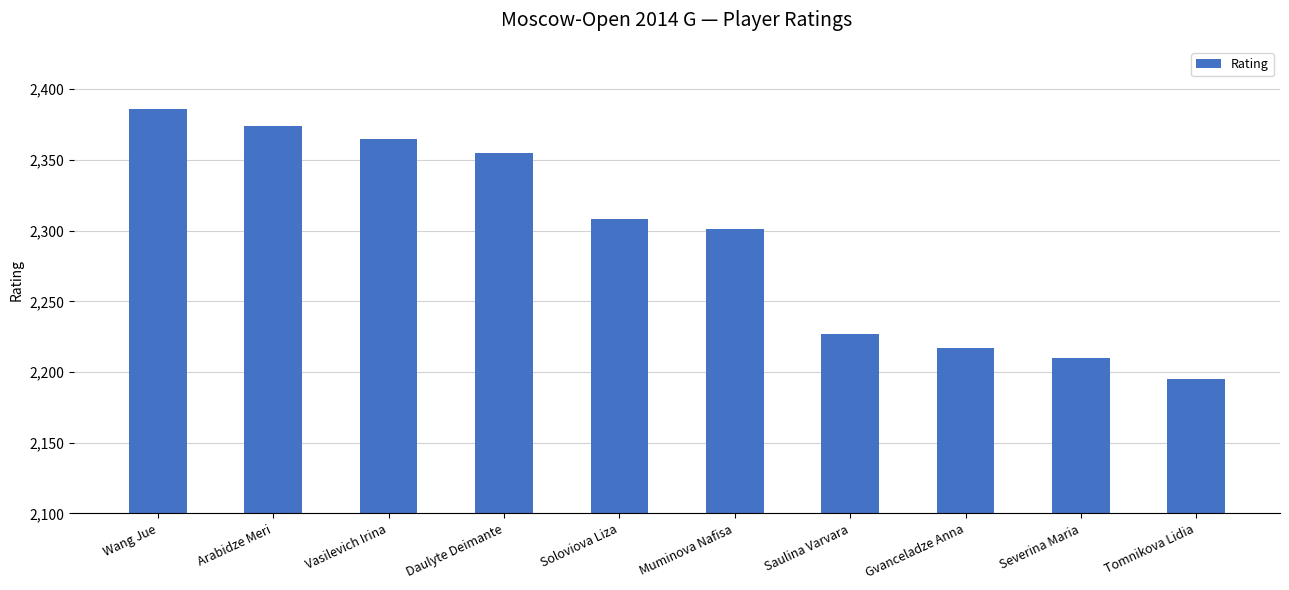

What is the ratio of the value at Saulina Varvara to the value at Severina Maria?

1.0